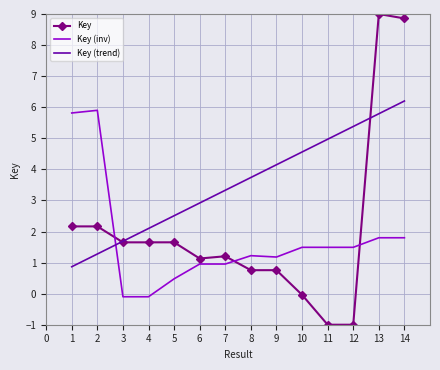

Is the value of Key at 5 greater than the value of Key (inv) at 7?

Yes